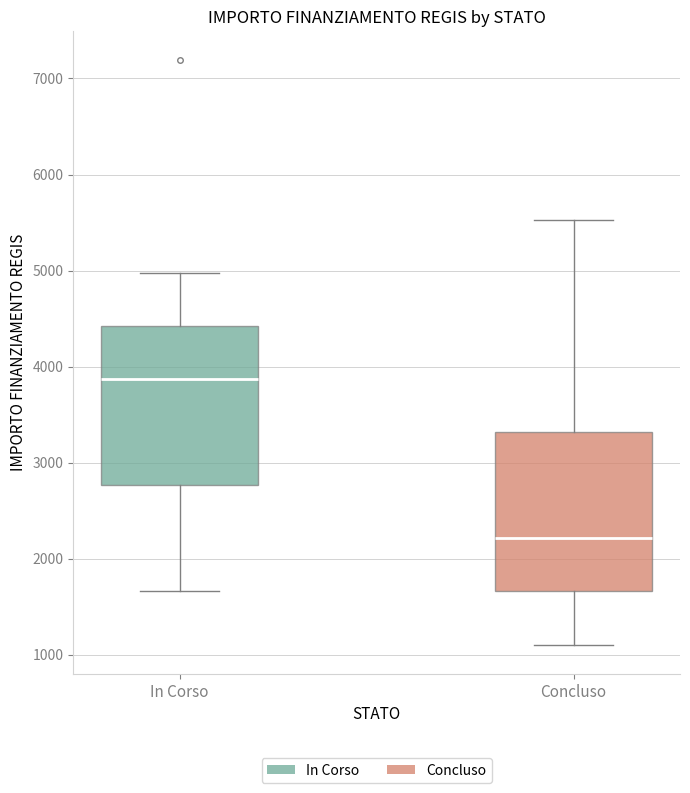

Reading left to right, transcribe this box plot: for each box, give where its median line is, the range the box spans, and where its two whiskers end, as read against the y-axis. The values are not printed on the chart, so give them approximately, as read against the axis.

In Corso: median 3900, box 2800 to 4400, whiskers 1700 to 5000
Concluso: median 2200, box 1700 to 3300, whiskers 1100 to 5500